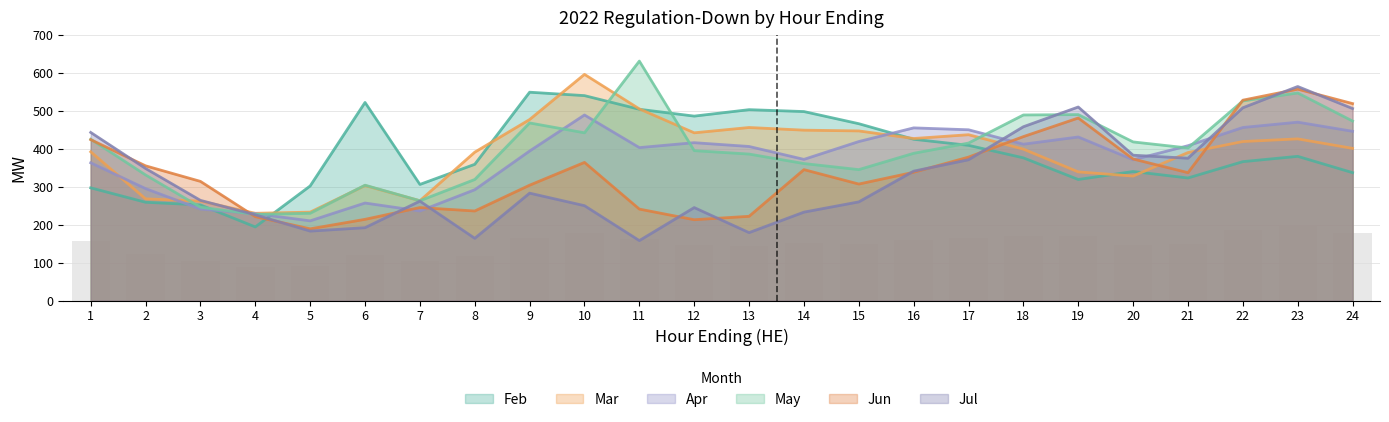

How many bars are there in each group?

6